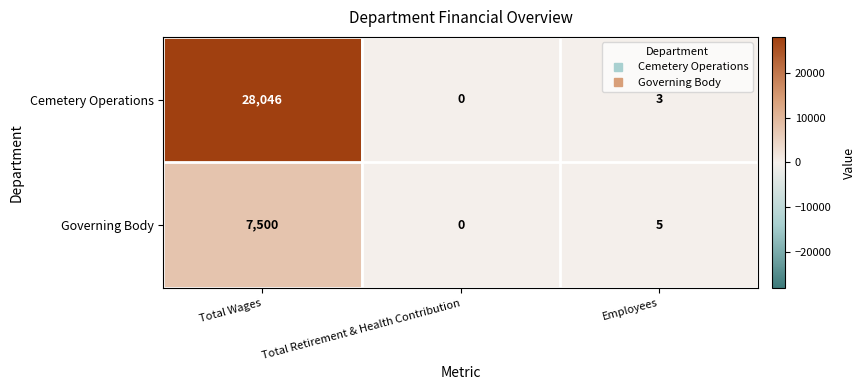

Is the value of Cemetery Operations at Total Retirement & Health Contribution greater than the value of Governing Body at Total Wages?

No